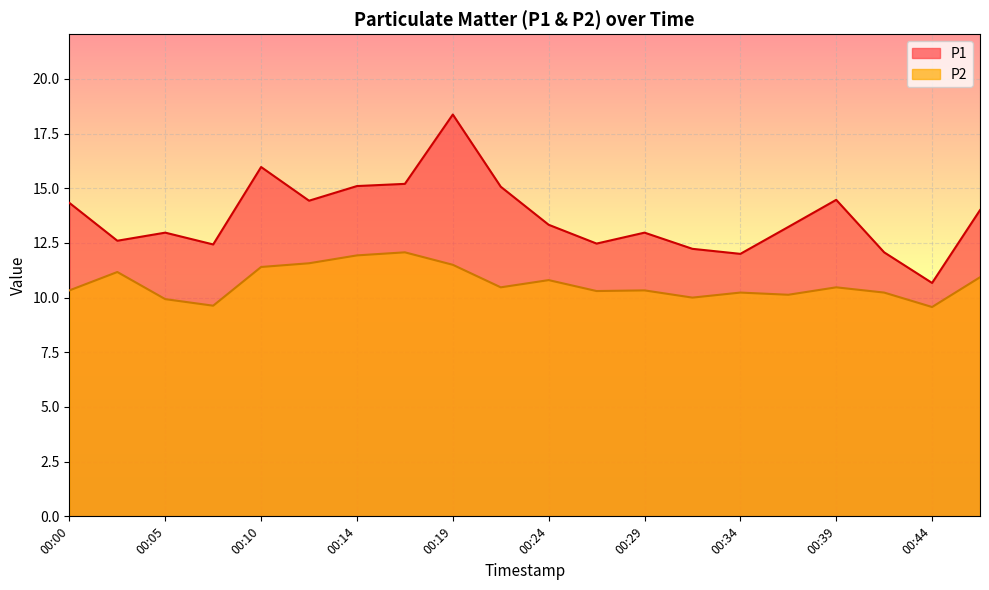

The P2 series shows 10.5 at 00:22. True or false?

True